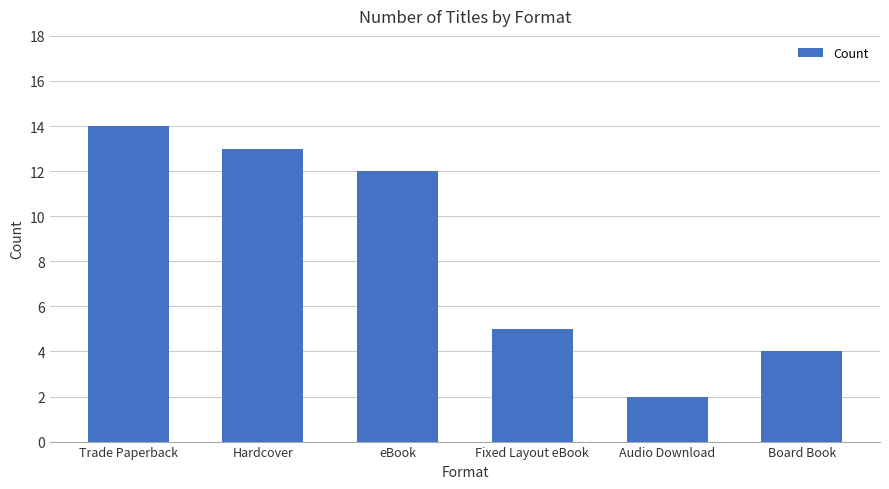

What position from the left is eBook?

3